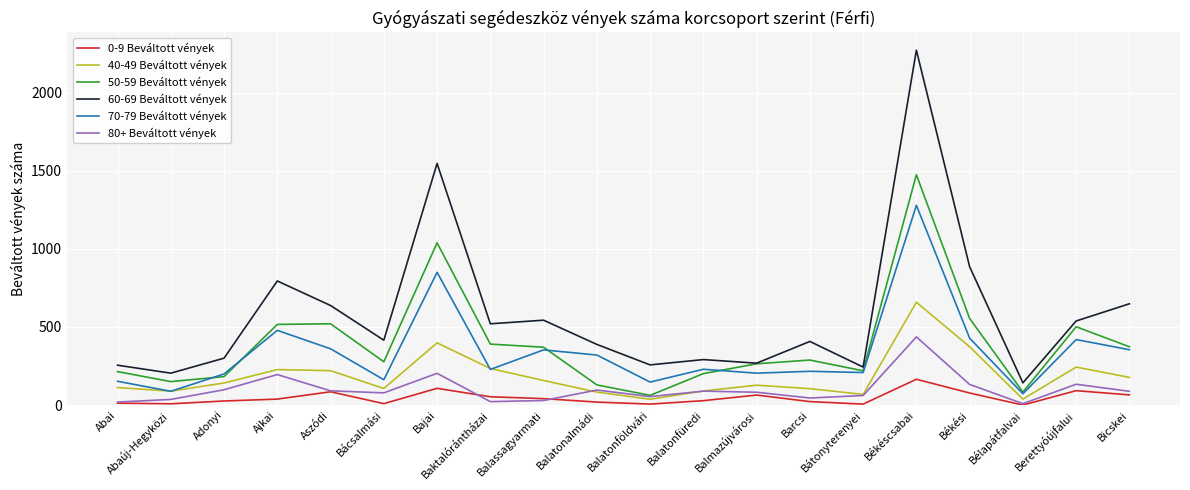

True or false: 40-49 Beváltott vények and 60-69 Beváltott vények intersect in this chart.

False